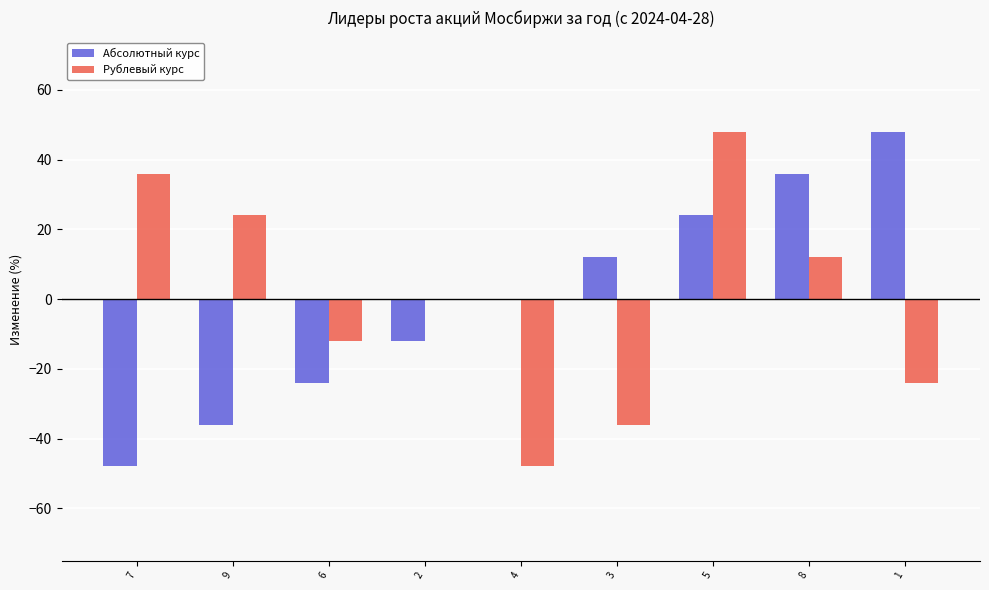

At which category is the sum across all series the highest?

5